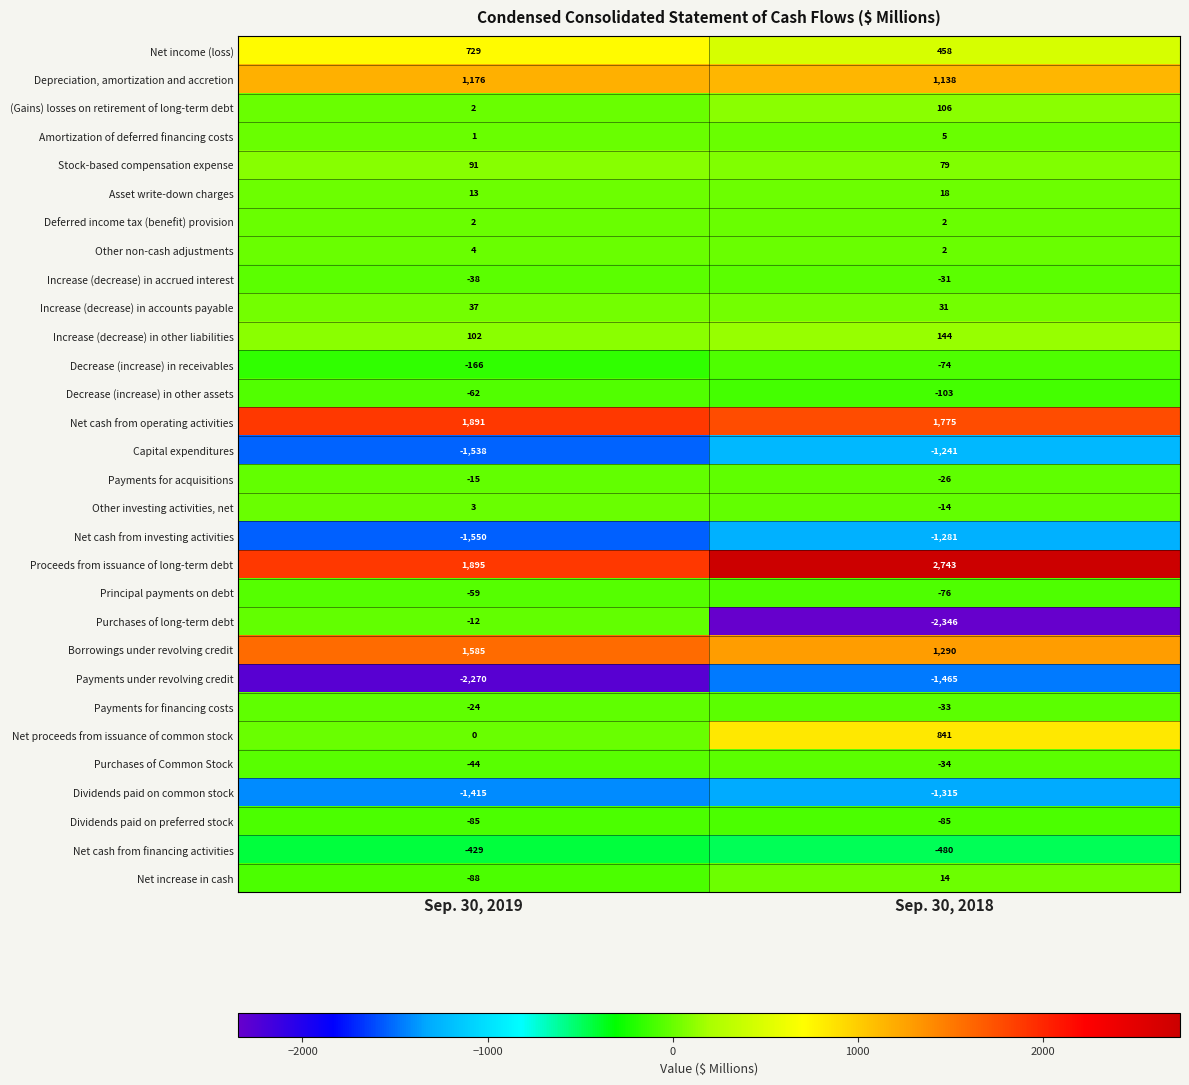

Between Sep. 30, 2019 and Sep. 30, 2018, which series saw the biggest shift?

Purchases of long-term debt